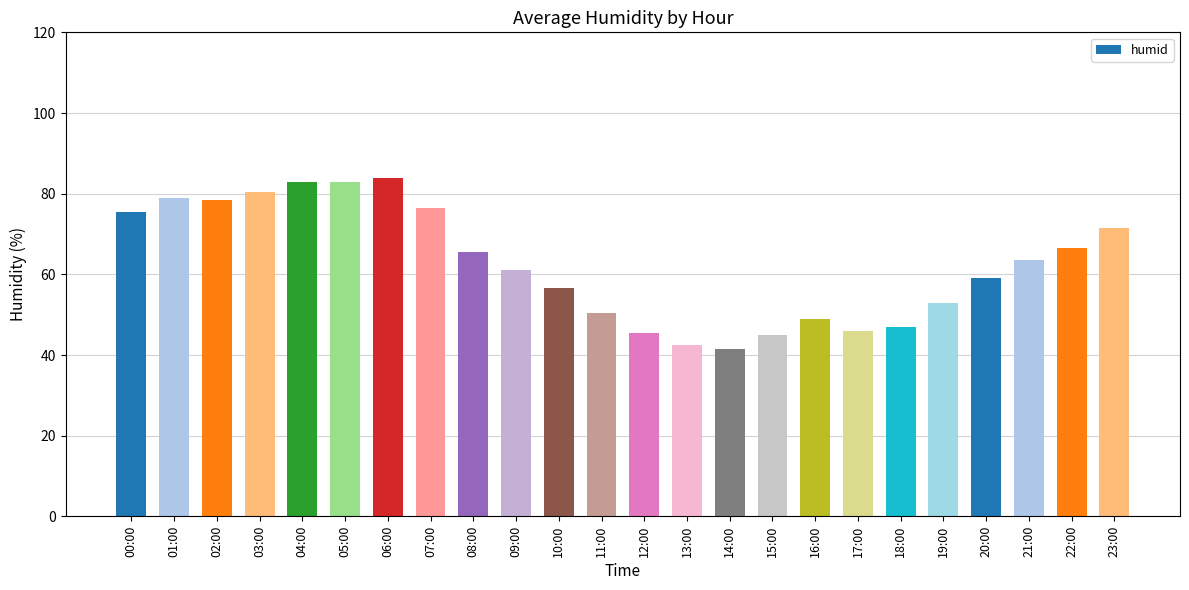

Which has a higher value, 16:00 or 17:00?

16:00